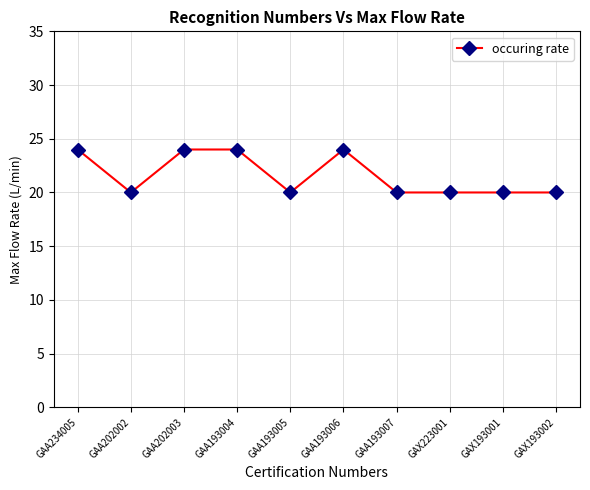

What is the change in value from GAA234005 to GAA193005?

-4